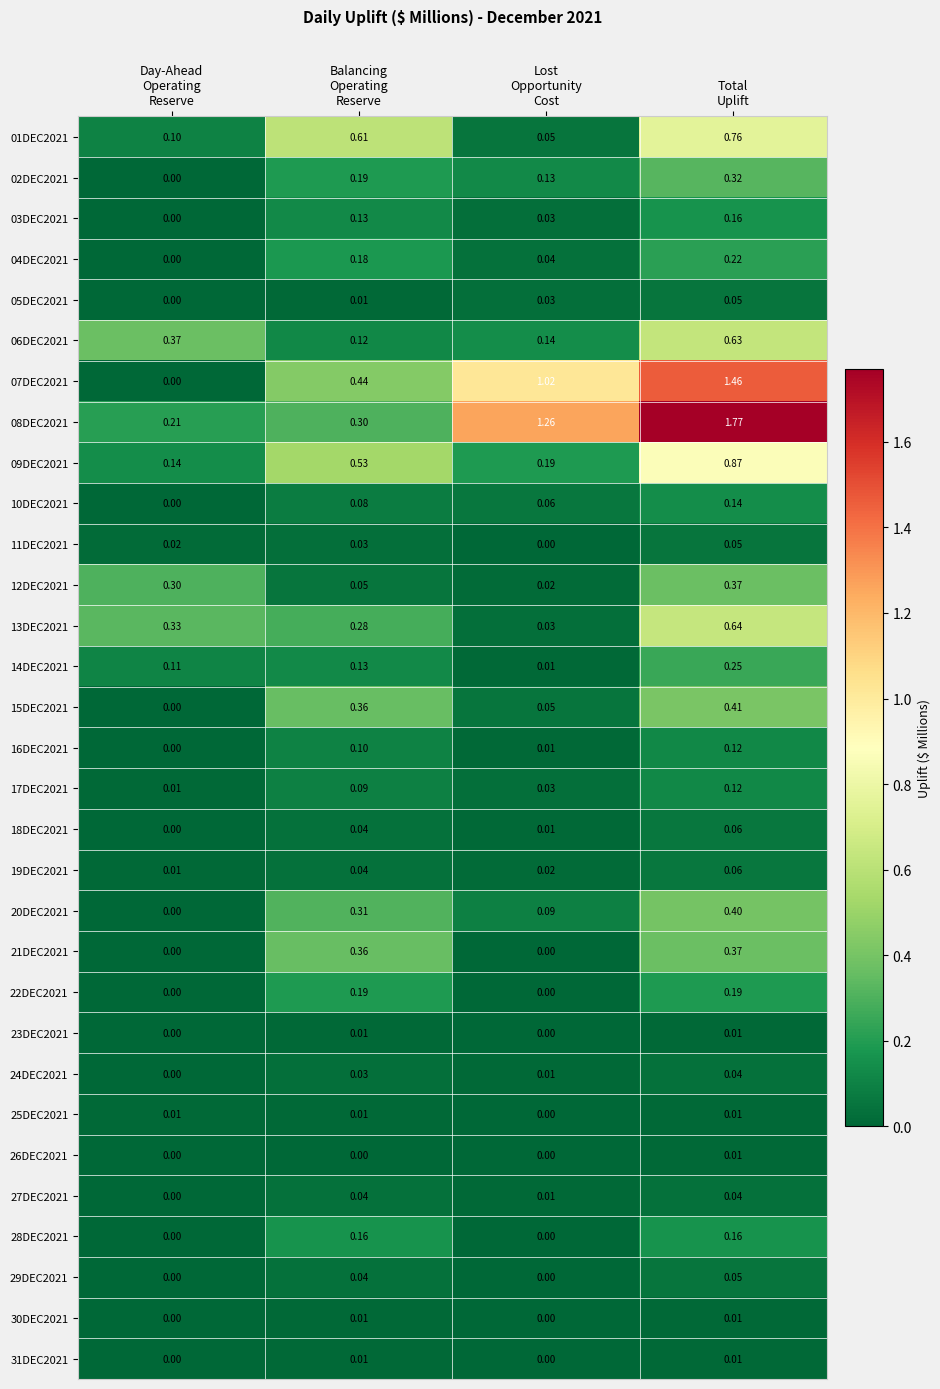

What is the total value across all series at Lost
Opportunity
Cost?

3.2